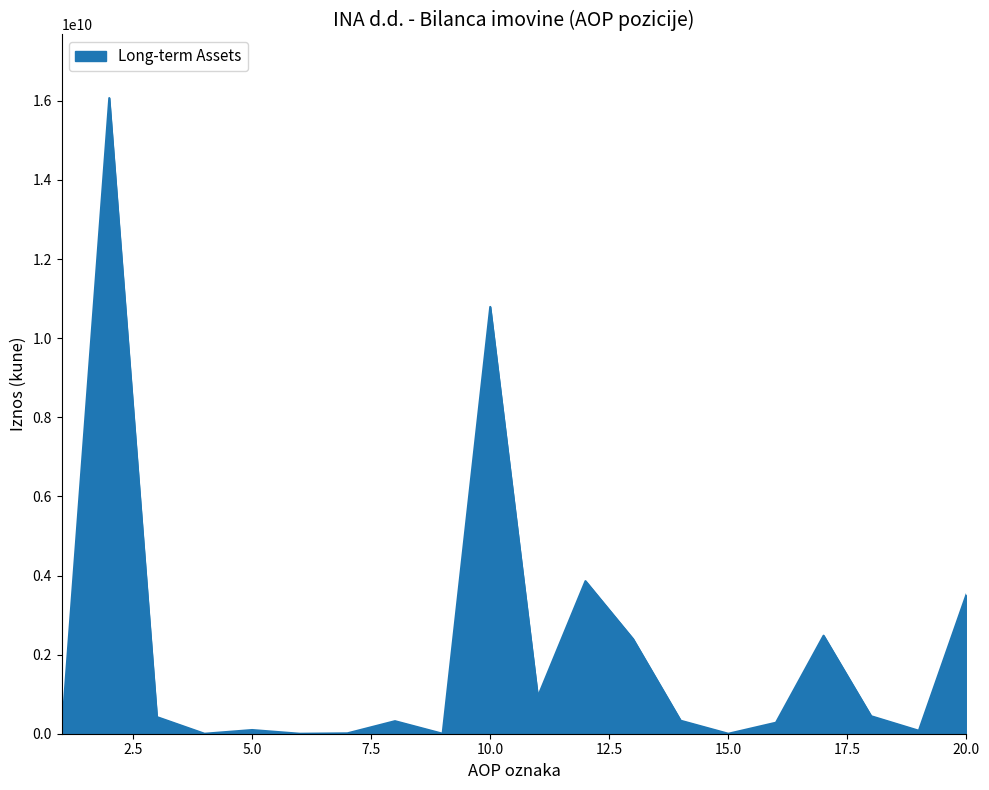

Rank the categories by value from lowest to highest.

1, 4, 6, 9, 15, 7, 19, 5, 16, 8, 14, 3, 18, 11, 13, 17, 20, 12, 10, 2